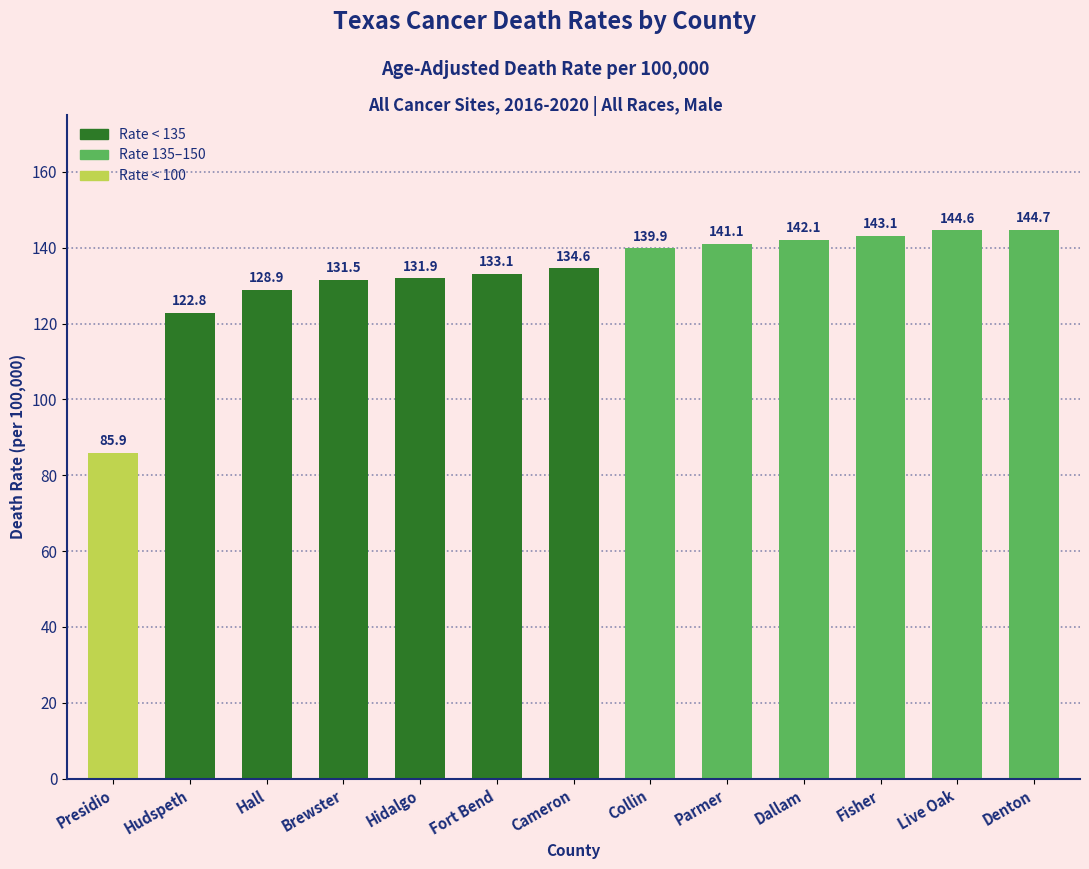

What is the difference between the maximum and minimum values?

58.8